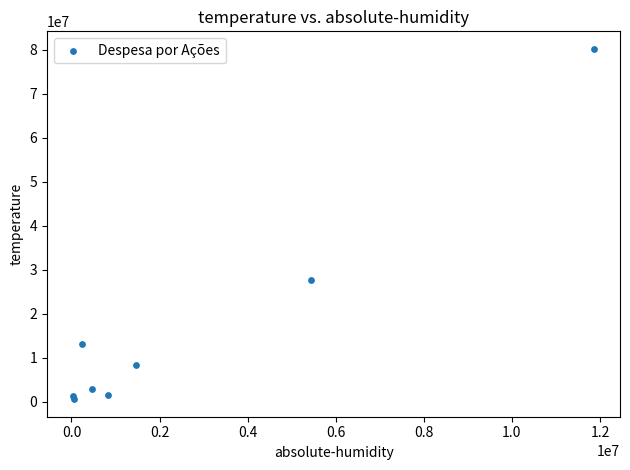

What Y value in the scatter plot is closest to 40357056?

27693218.2